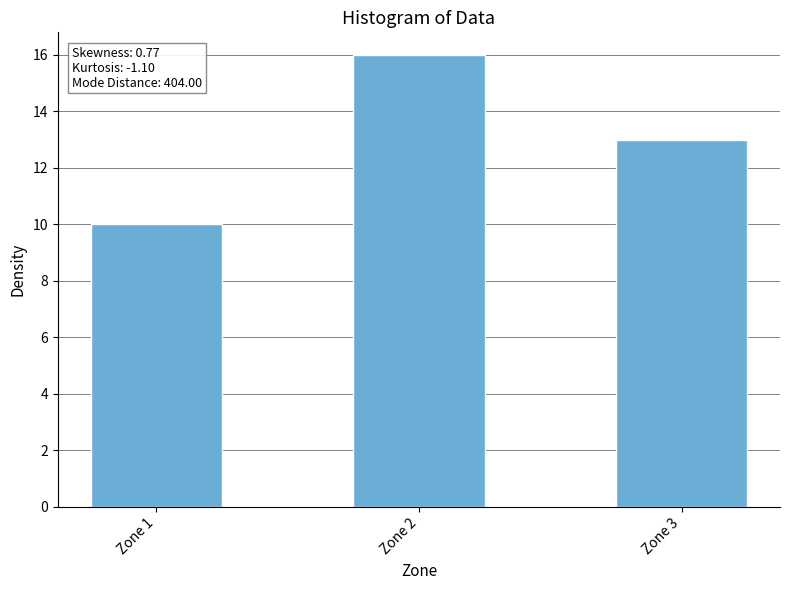

Between Zone 3 and Zone 2, which is larger?

Zone 2